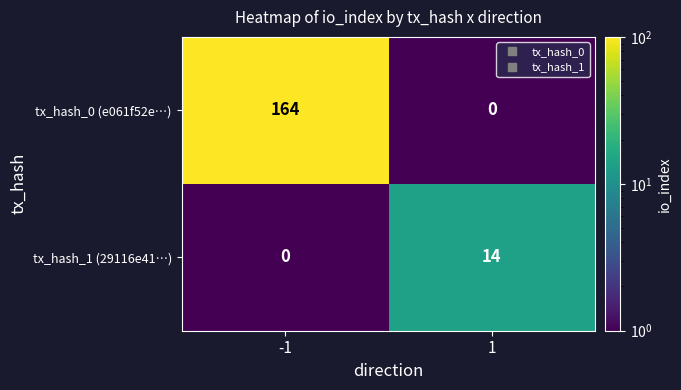

What value does the tx_hash_0 (e061f52e…) series have at -1, to the nearest 10?

160